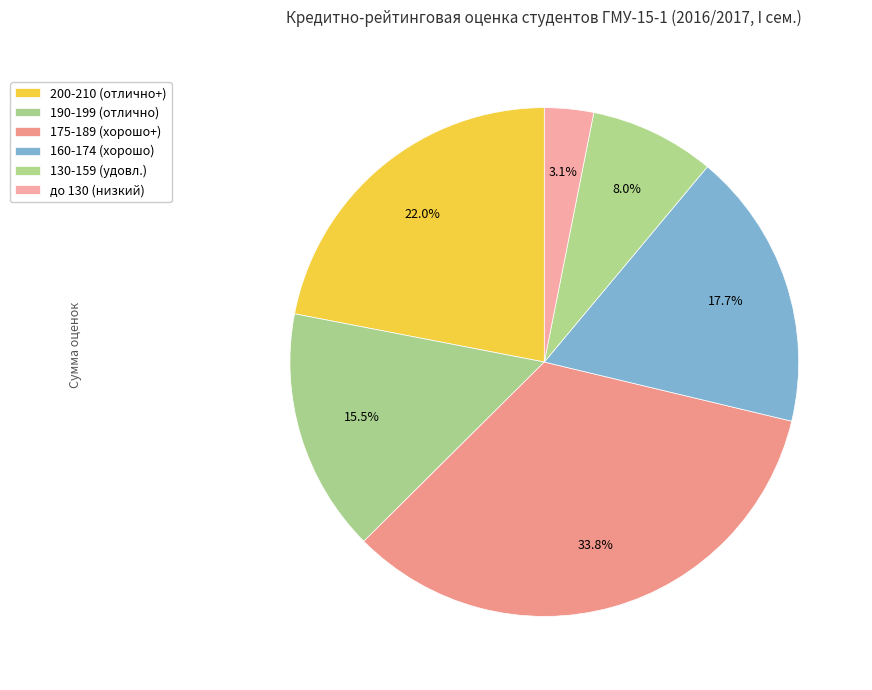

How many slices are in this pie chart?

6